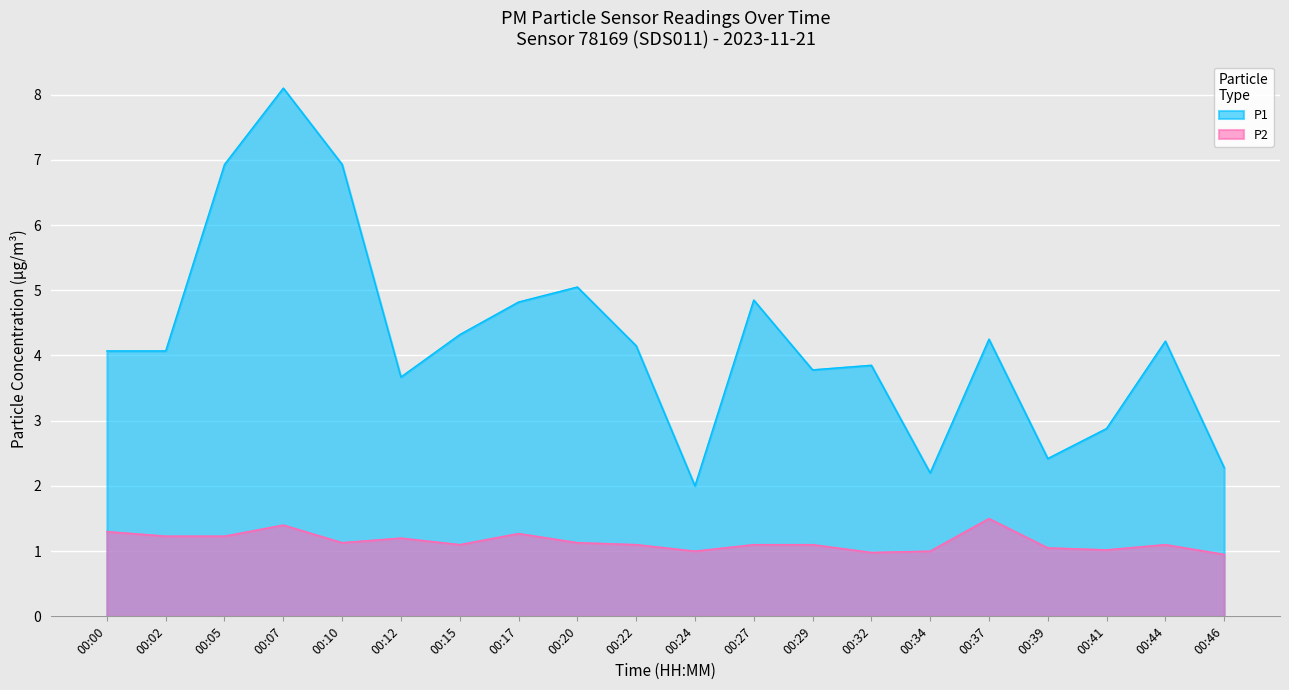

At which label does P1 reach its peak?

00:07